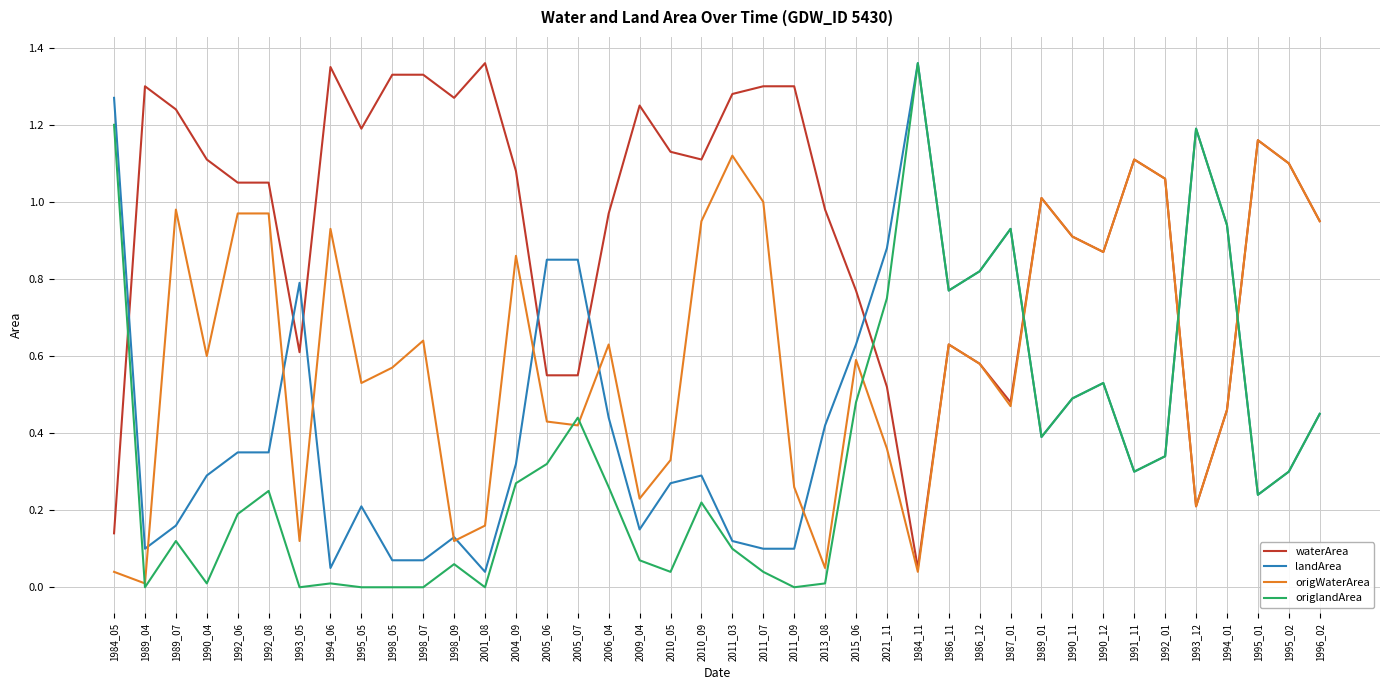

How many times do waterArea and origlandArea cross each other?

5